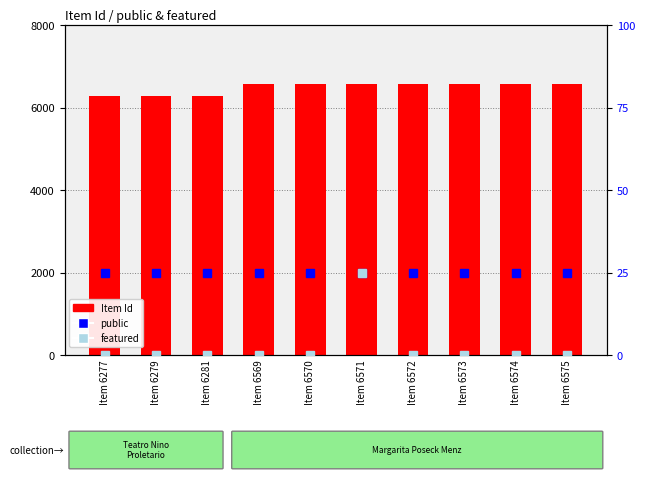

How many values in the Item Id series are below 6571?

5